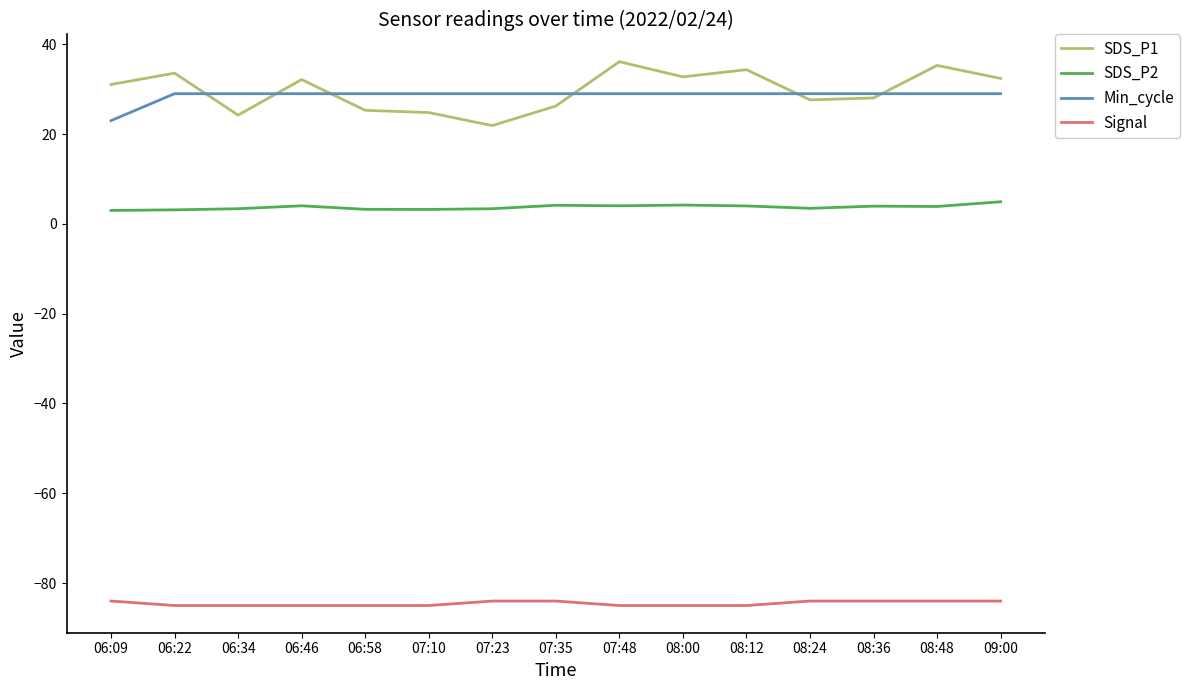

What is the sum of the Min_cycle values at 08:48 and 08:00?

58.0